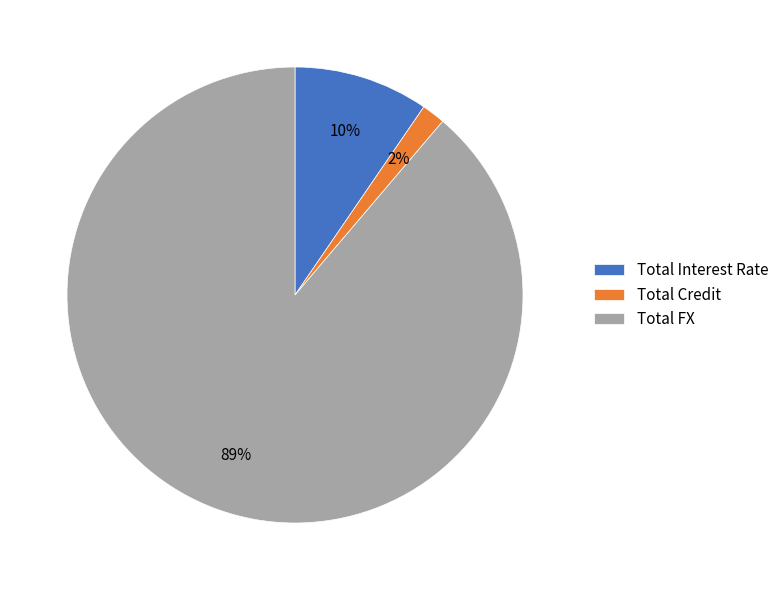

How many slices are in this pie chart?

3